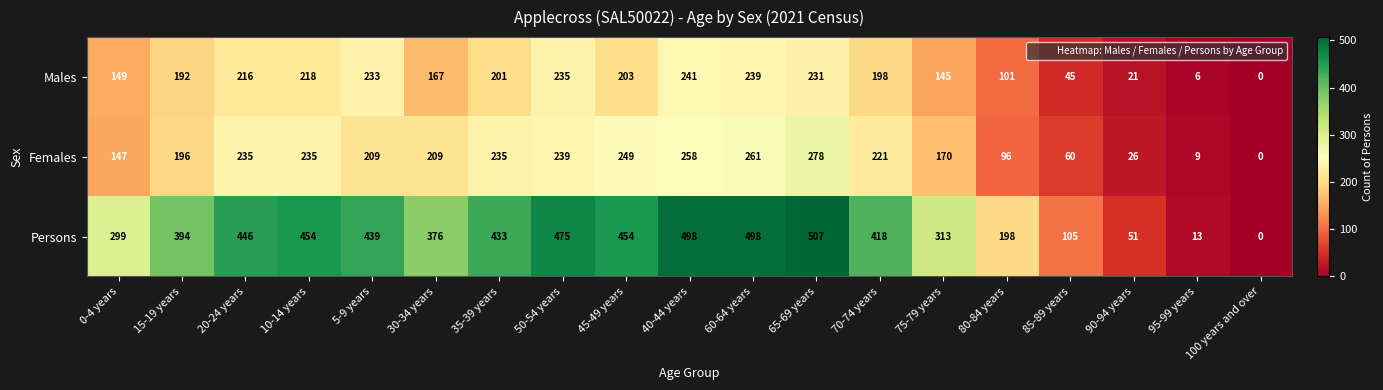

True or false: Males has a value of 297 at 10-14 years.

False